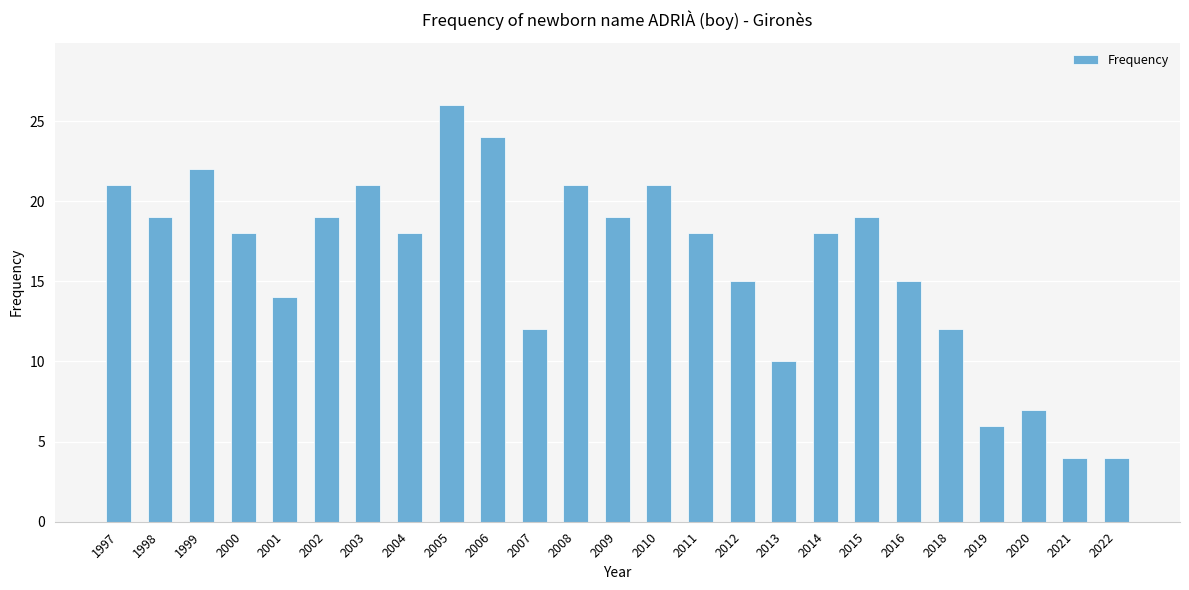

Approximately how many times larger is the value at 2007 compared to 2008?

0.6